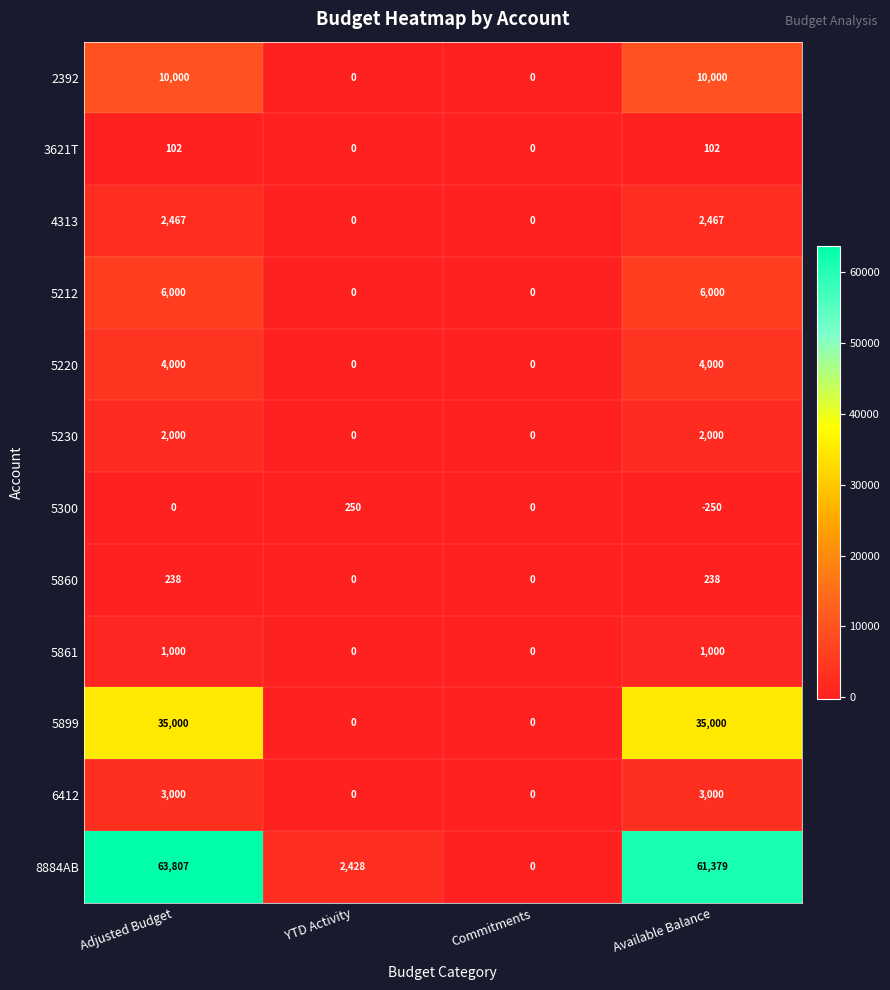

Which series has the largest total across all categories?

8884AB